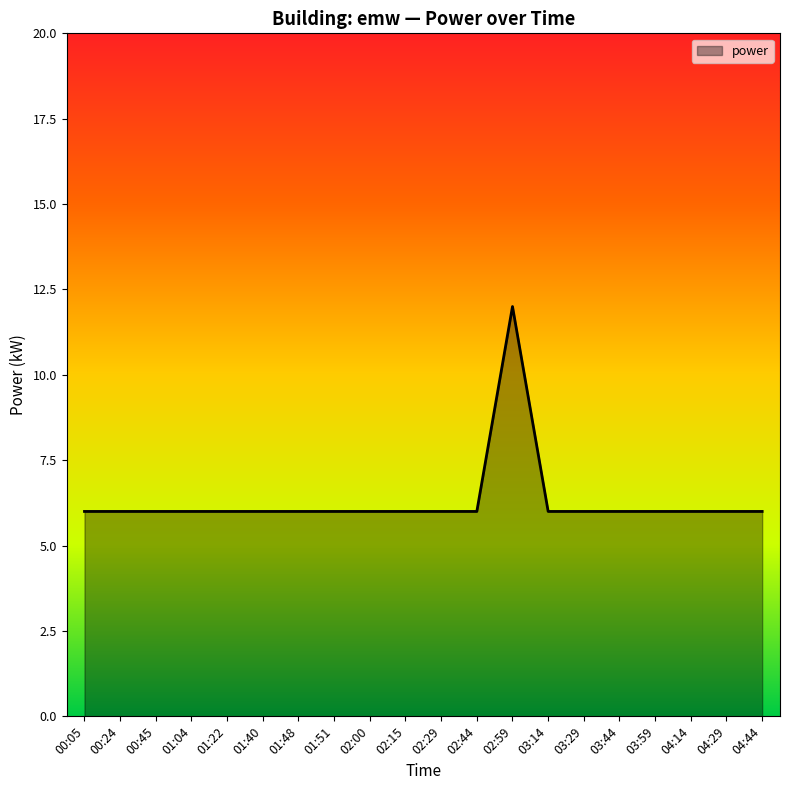

How many lines are shown in the chart?

1